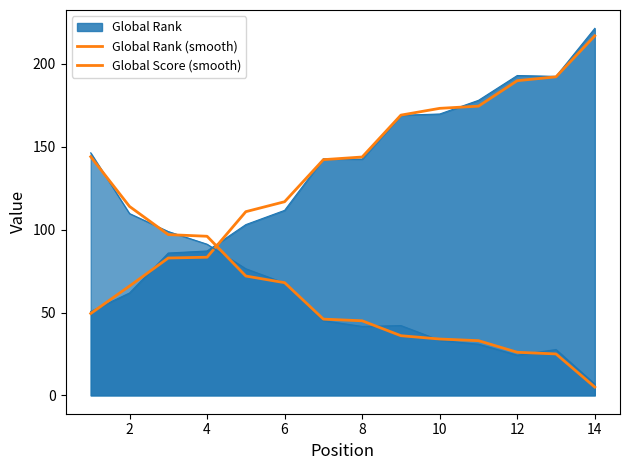

True or false: Global Score (smooth) has a value of 33.0 at 10.

True